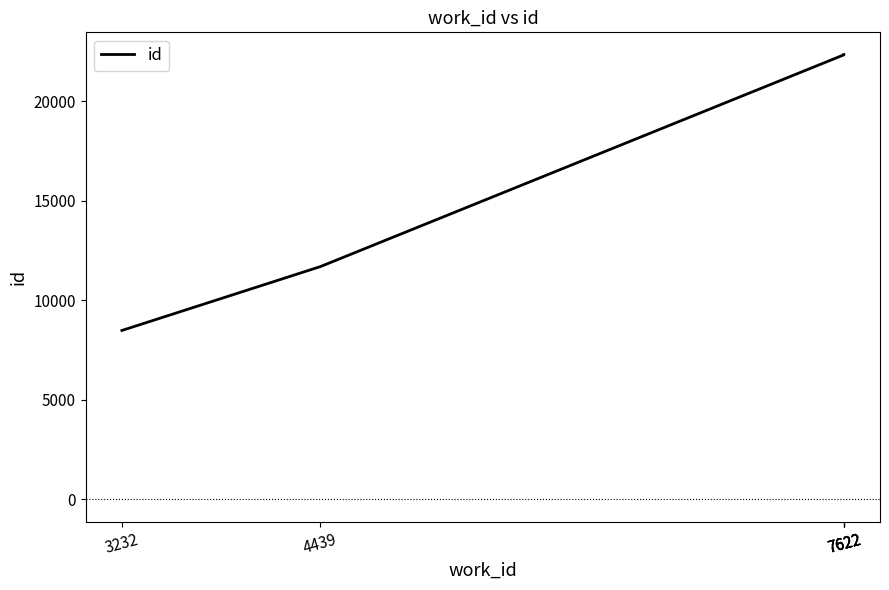

Does the chart have visible grid lines?

No